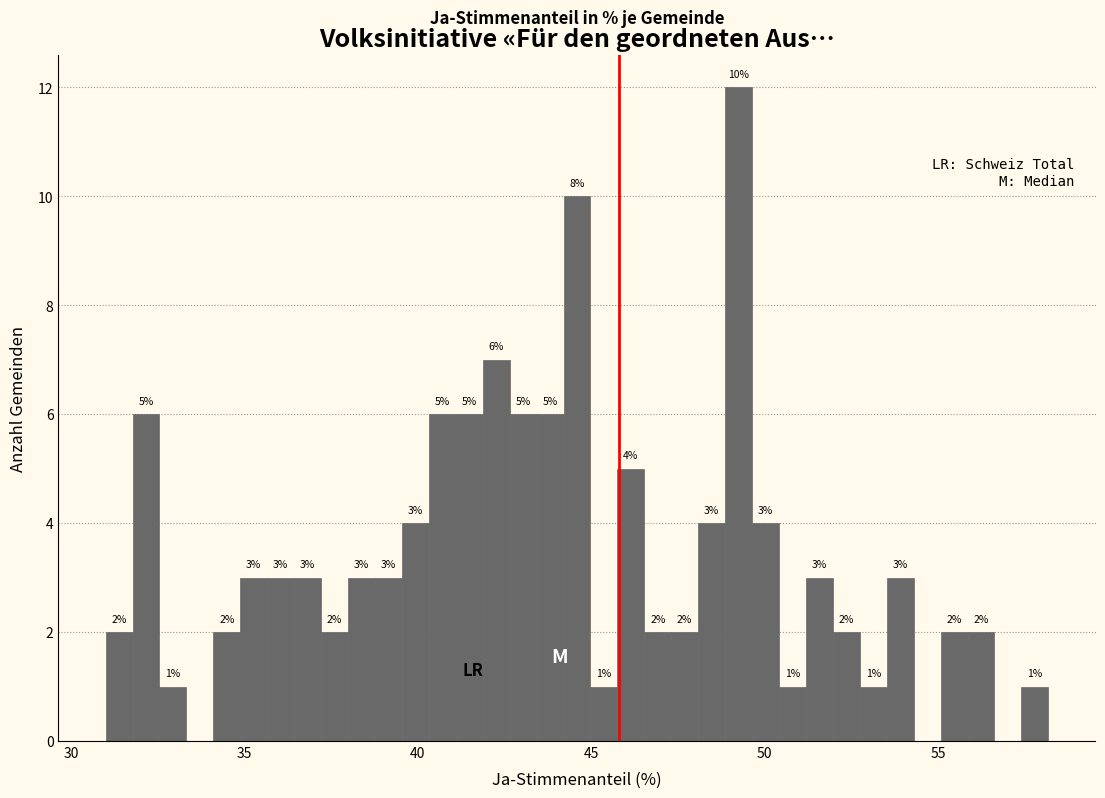

Around what value on the x-axis is the tallest bar? Give the approximate position of its centre, as read against the axis.

49.5